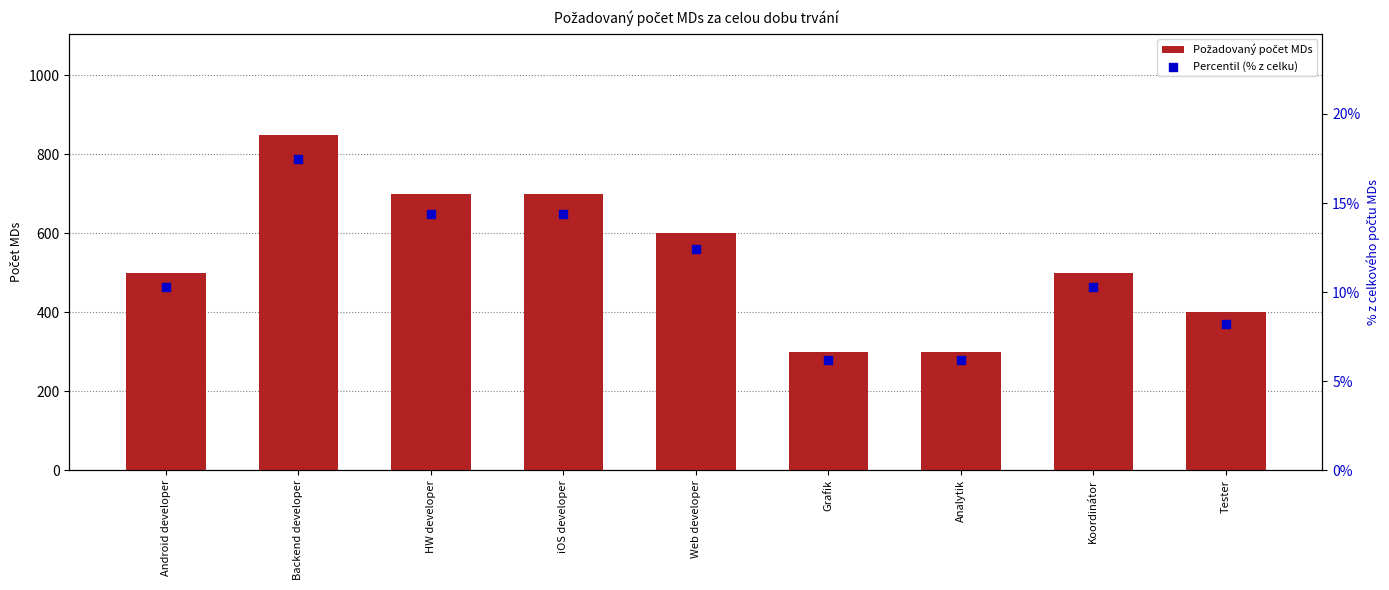

What is the total value across all series at Web developer?

612.4